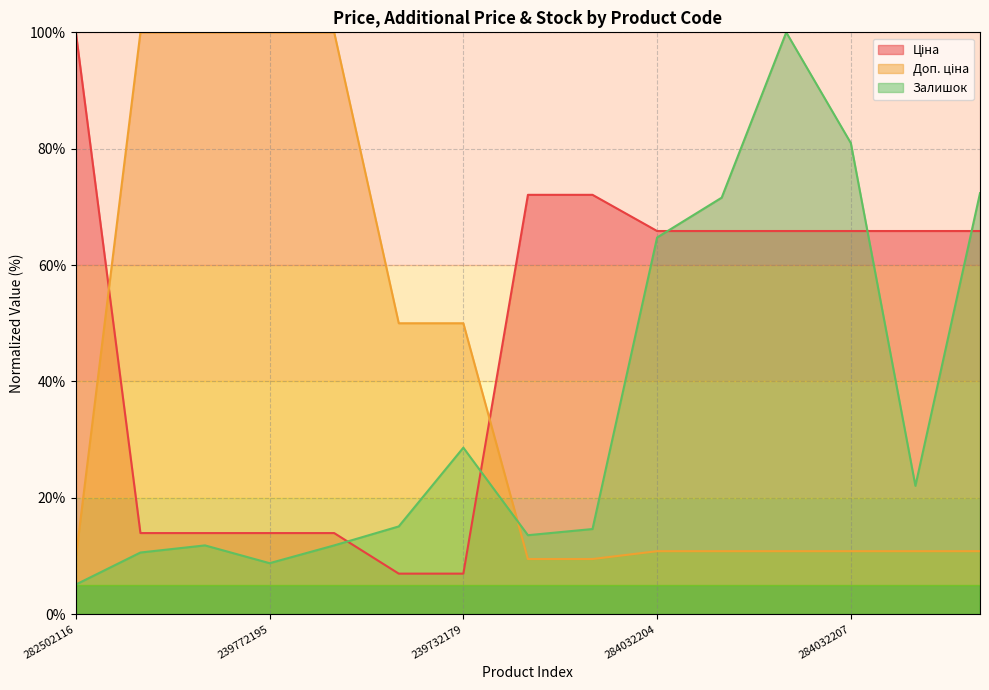

How many intersections are there between Доп. ціна and Залишок?

1